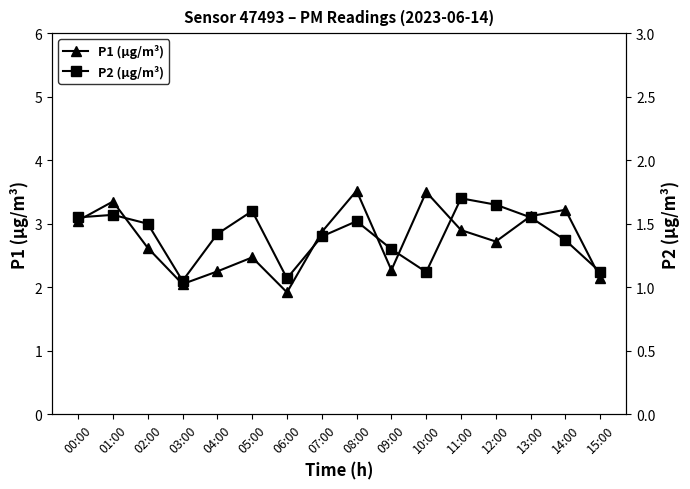

The value of P2 (μg/m³) at 09:00 is 0.8. True or false?

False